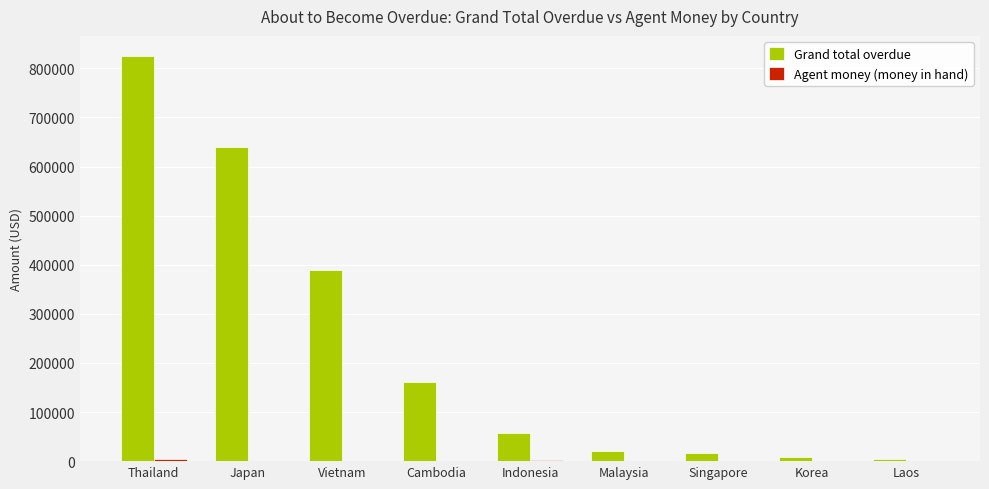

What is the sum of all Grand total overdue values?

2121018.1